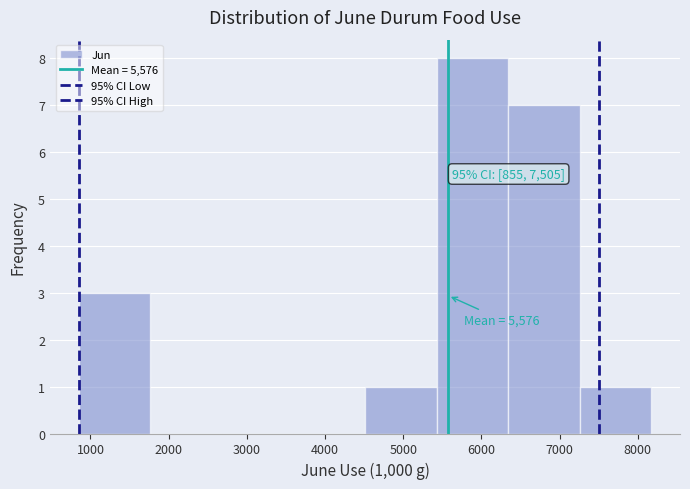

Which range on the x-axis has the tallest bar?

5400 to 6300